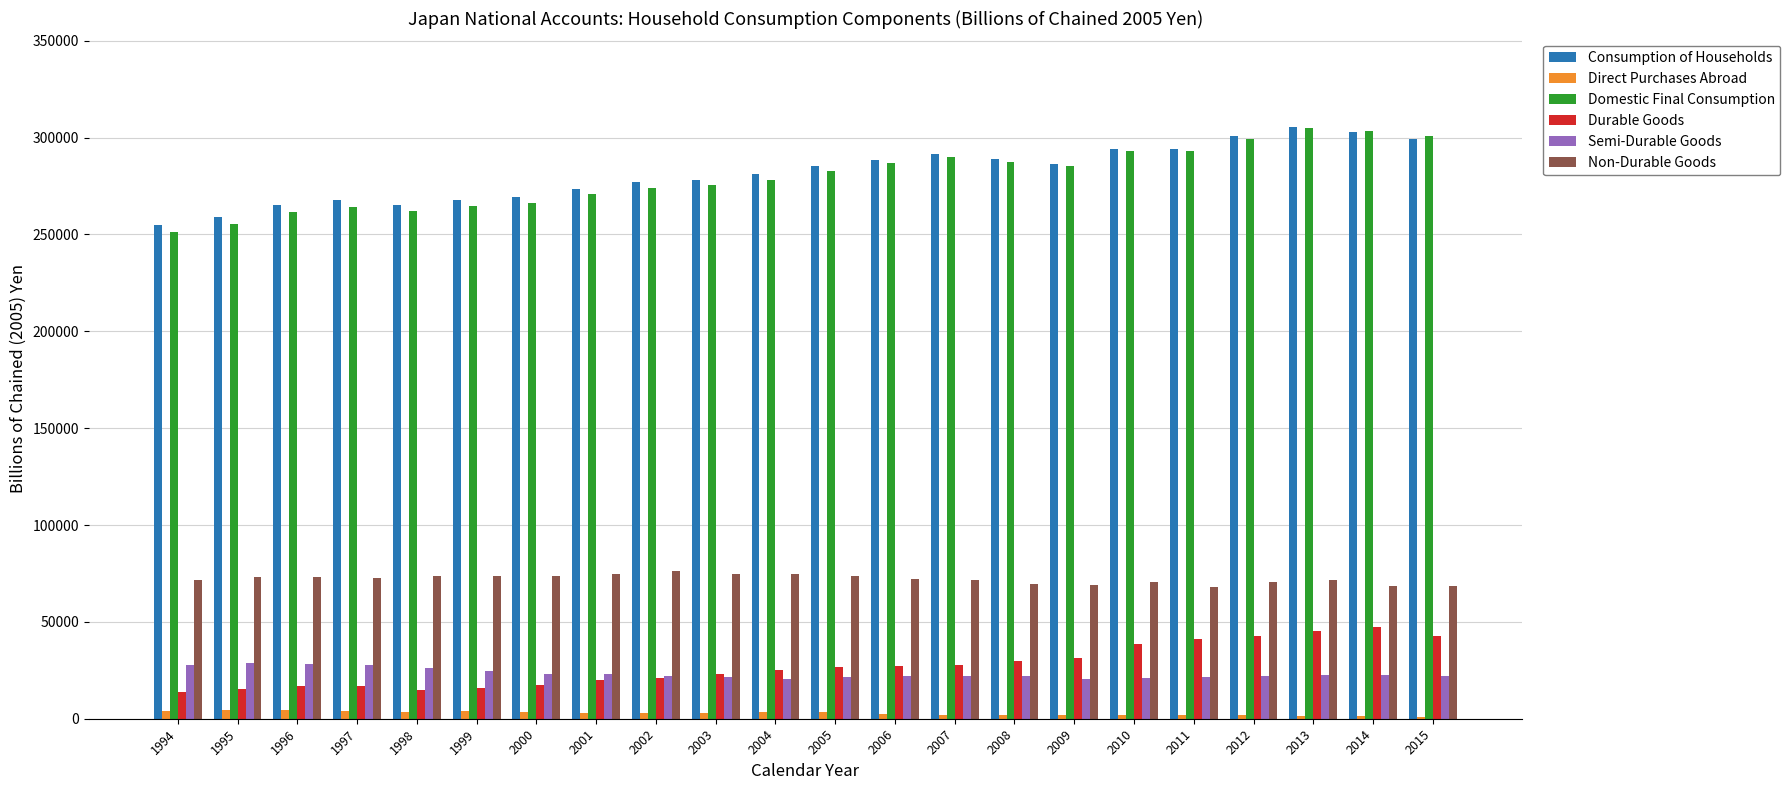

What is the difference between the Domestic Final Consumption values at 2004 and 2005?

4670.0